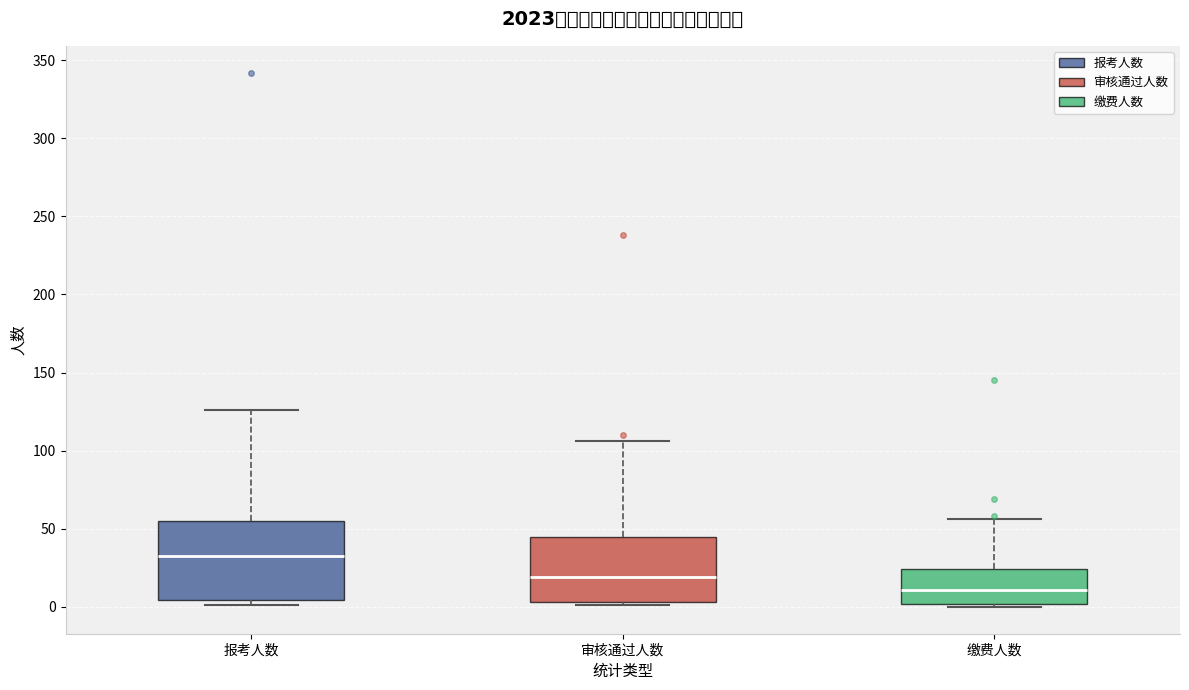

Reading left to right, transcribe this box plot: for each box, give where its median line is, the range the box spans, and where its two whiskers end, as read against the y-axis. The values are not printed on the chart, so give them approximately, as read against the axis.

报考人数: median 35, box 5 to 55, whiskers 0 to 125
审核通过人数: median 20, box 5 to 45, whiskers 0 to 105
缴费人数: median 10, box 0 to 25, whiskers 0 (just below the box's lower edge) to 55